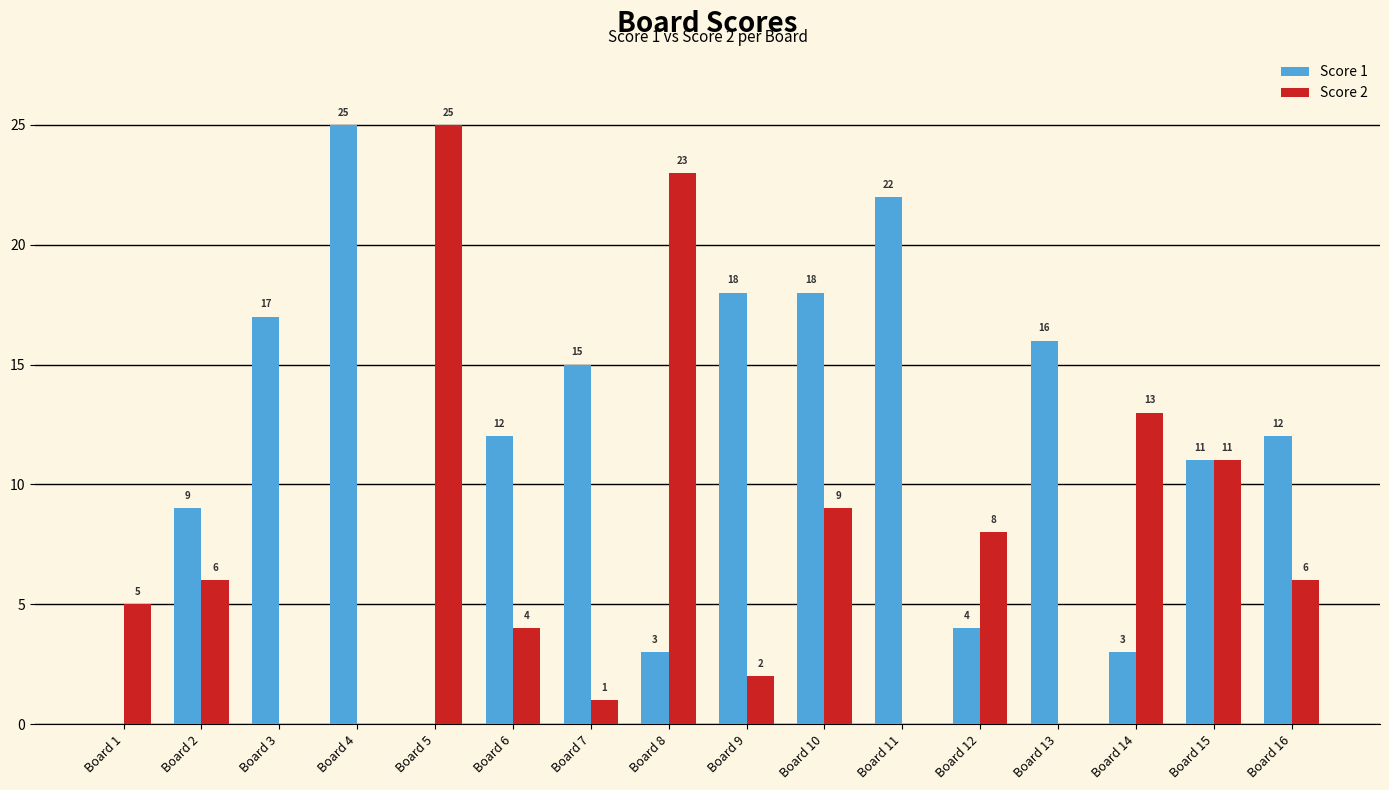

What is the total value across all series at Board 8?

26